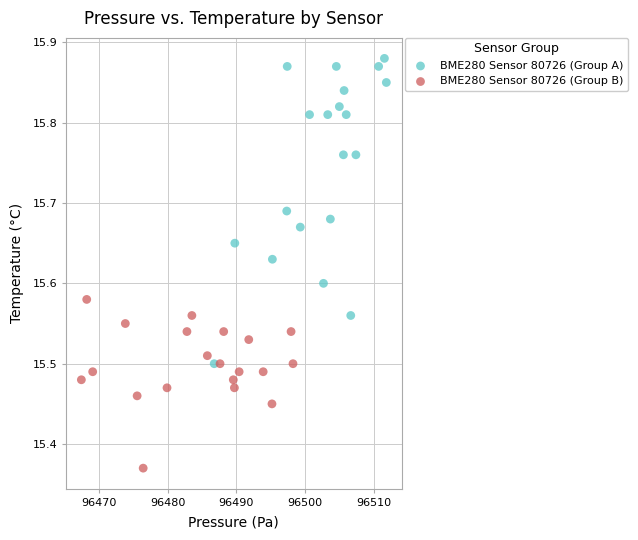

Which series contains the lowest Y value?

BME280 Sensor 80726 (Group B)